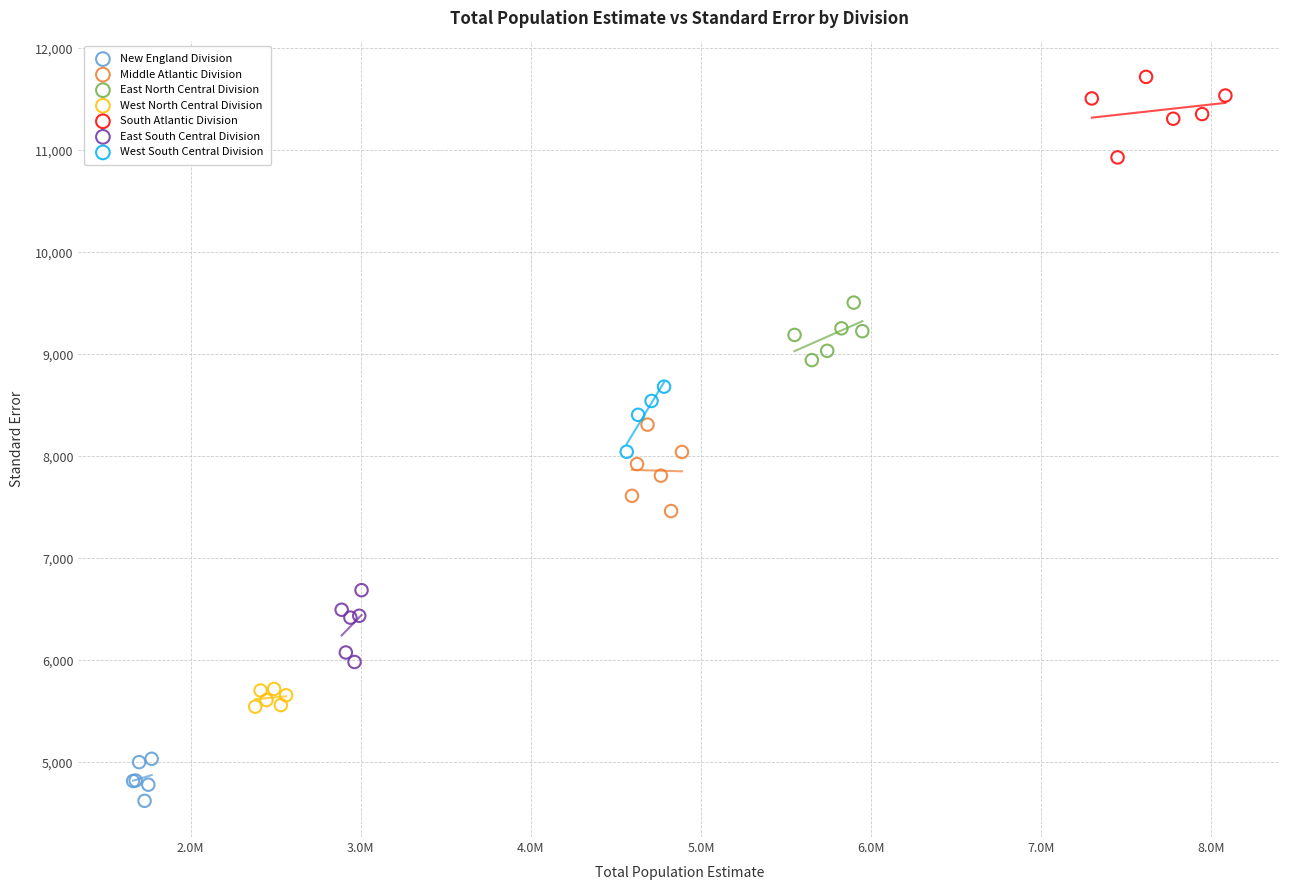

Which series reaches the maximum Y coordinate?

South Atlantic Division